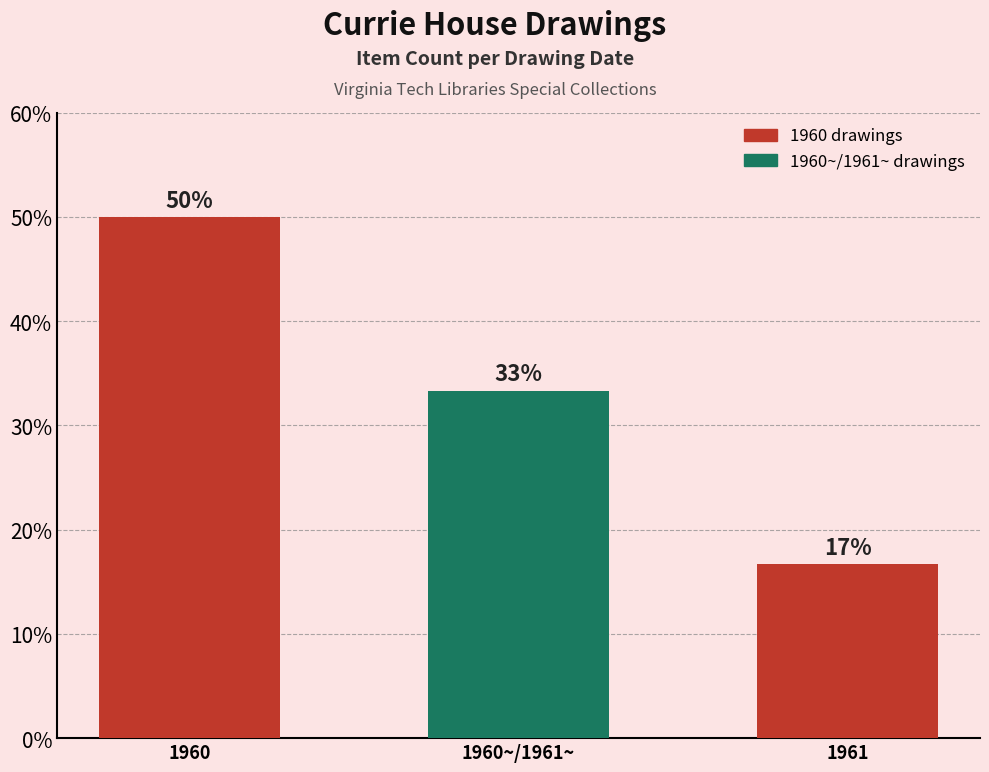

True or false: the data shows 33.3 at 1960~/1961~.

True